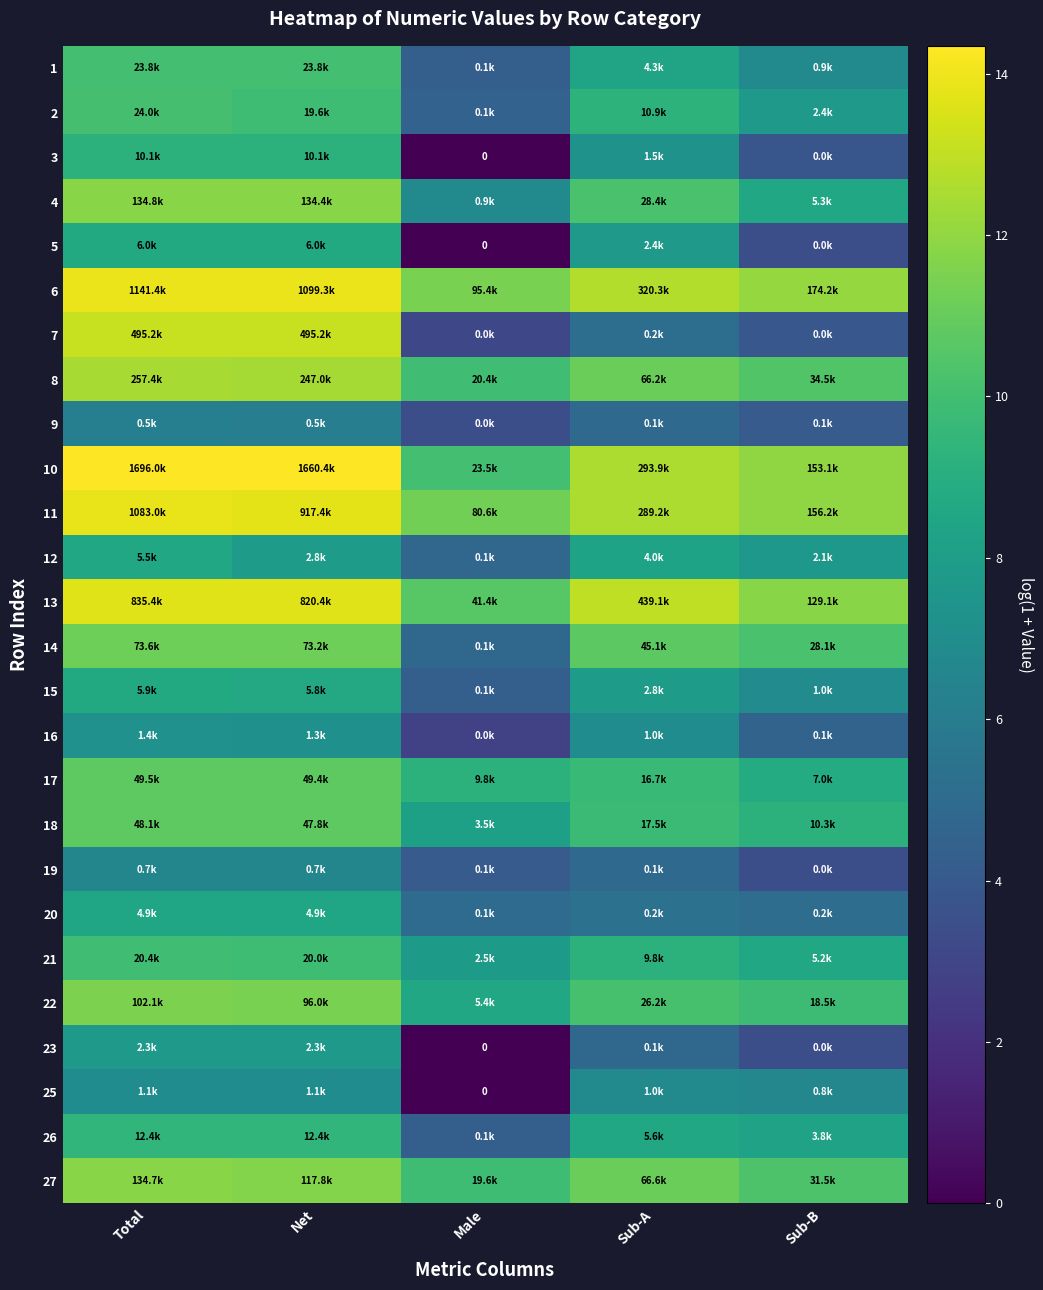

The 22 series shows 11.5 at Net. True or false?

True